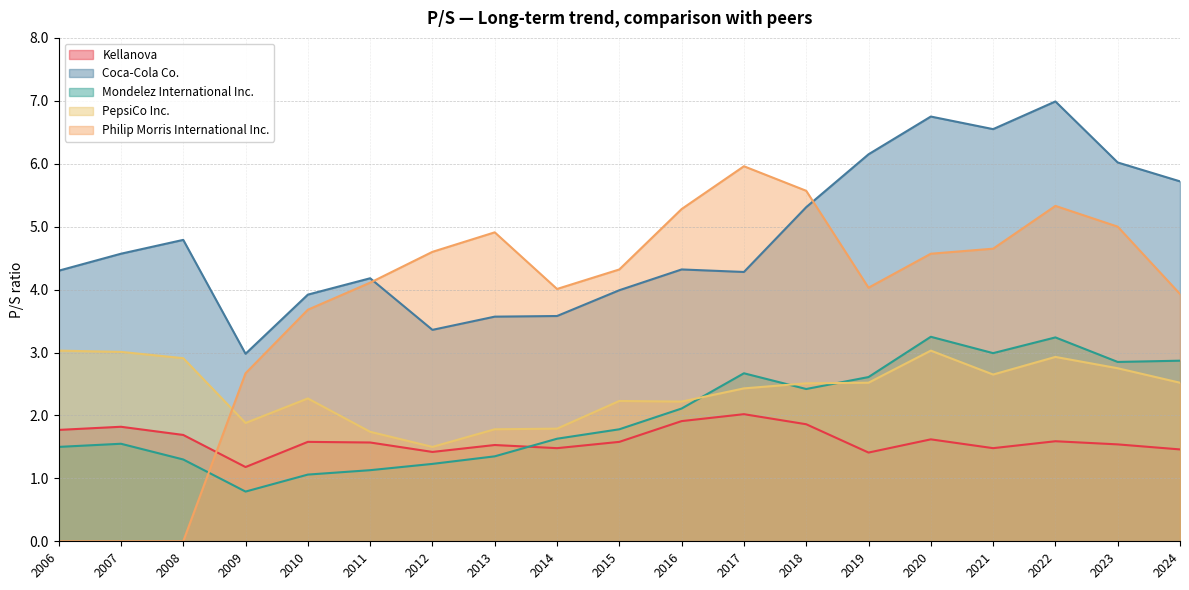

At which label is Coca-Cola Co. closest to 4?

2015